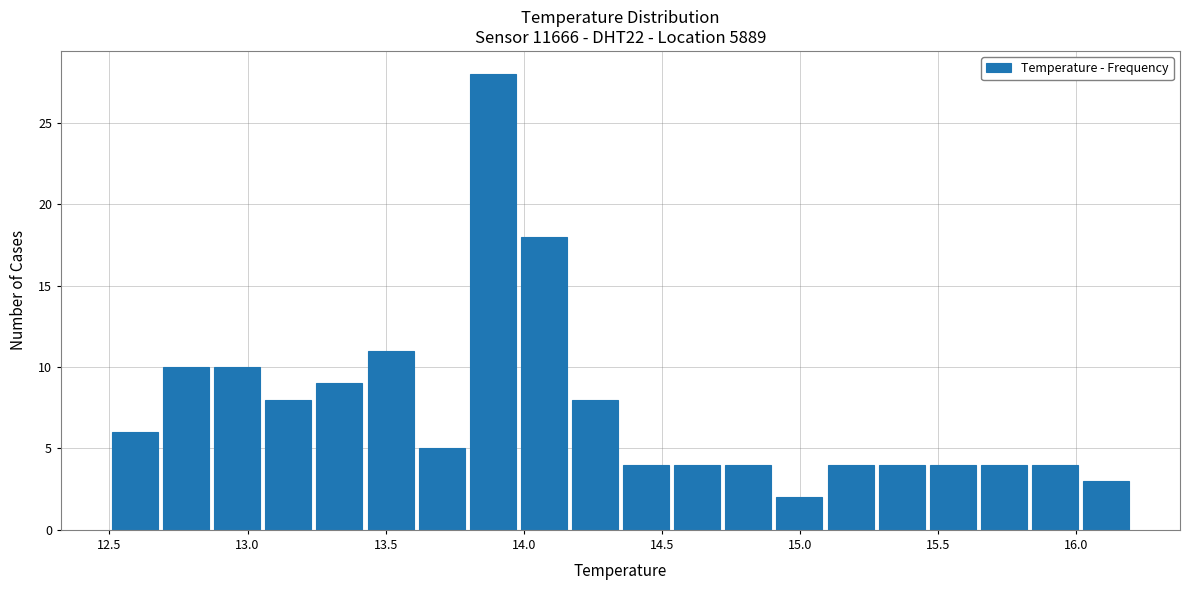

Around what value on the x-axis is the tallest bar? Give the approximate position of its centre, as read against the axis.

13.90